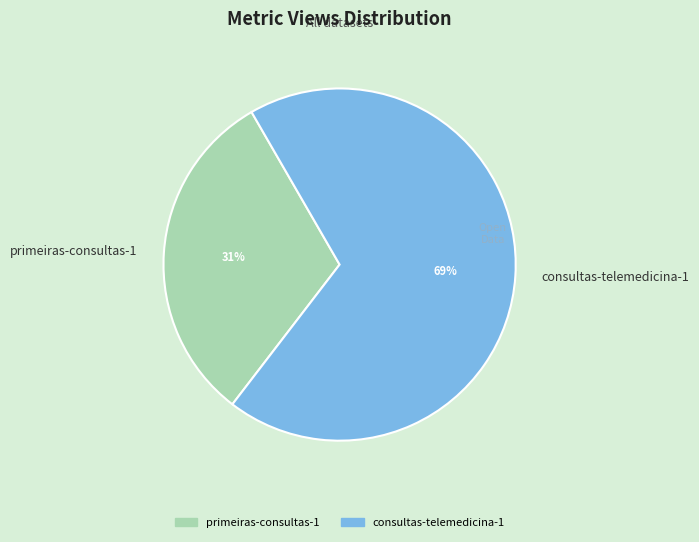

True or false: consultas-telemedicina-1 accounts for 74% of the total.

False